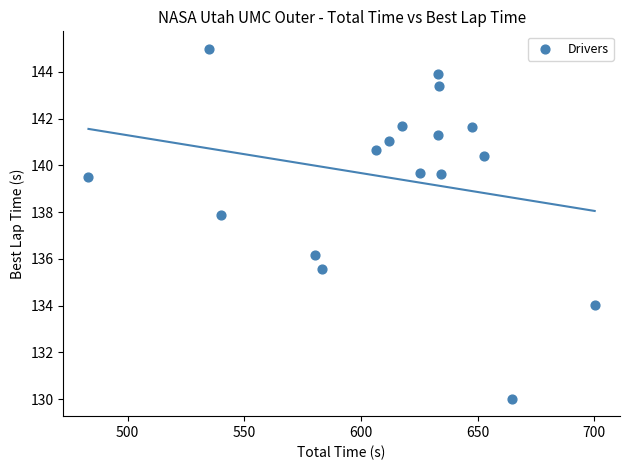

What is the range of Y values (max minus min)?

15.0